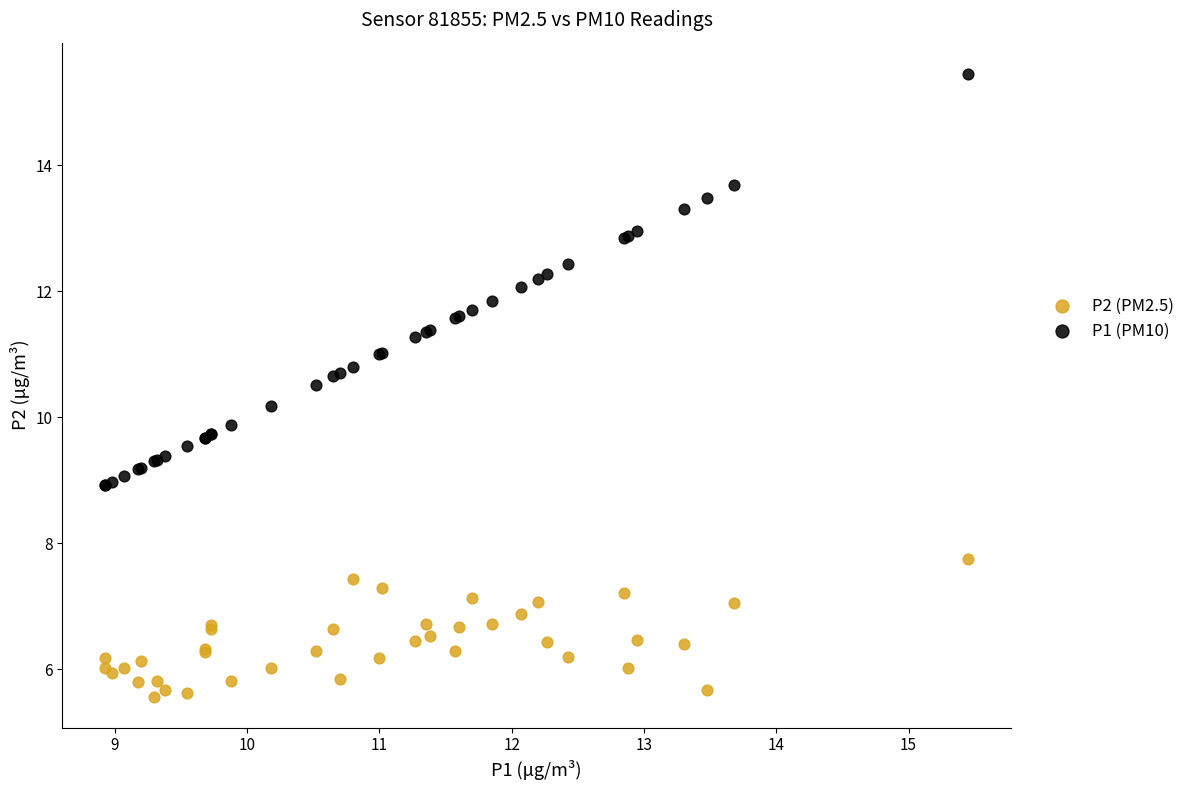

Which series reaches the maximum Y coordinate?

P1 (PM10)